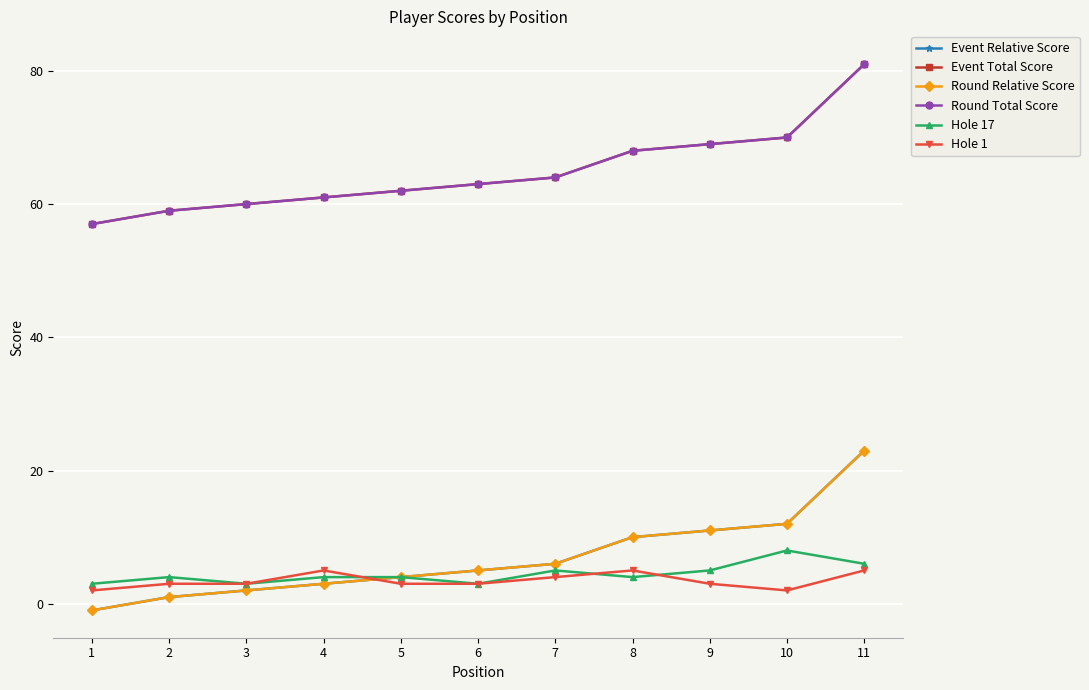

Reading left to right, extract all data points from this chart.

Event Relative Score: 1=-1	2=1	3=2	4=3	5=4	6=5	7=6	8=10	9=11	10=12	11=23
Event Total Score: 1=57	2=59	3=60	4=61	5=62	6=63	7=64	8=68	9=69	10=70	11=81
Round Relative Score: 1=-1	2=1	3=2	4=3	5=4	6=5	7=6	8=10	9=11	10=12	11=23
Round Total Score: 1=57	2=59	3=60	4=61	5=62	6=63	7=64	8=68	9=69	10=70	11=81
Hole 17: 1=3	2=4	3=3	4=4	5=4	6=3	7=5	8=4	9=5	10=8	11=6
Hole 1: 1=2	2=3	3=3	4=5	5=3	6=3	7=4	8=5	9=3	10=2	11=5